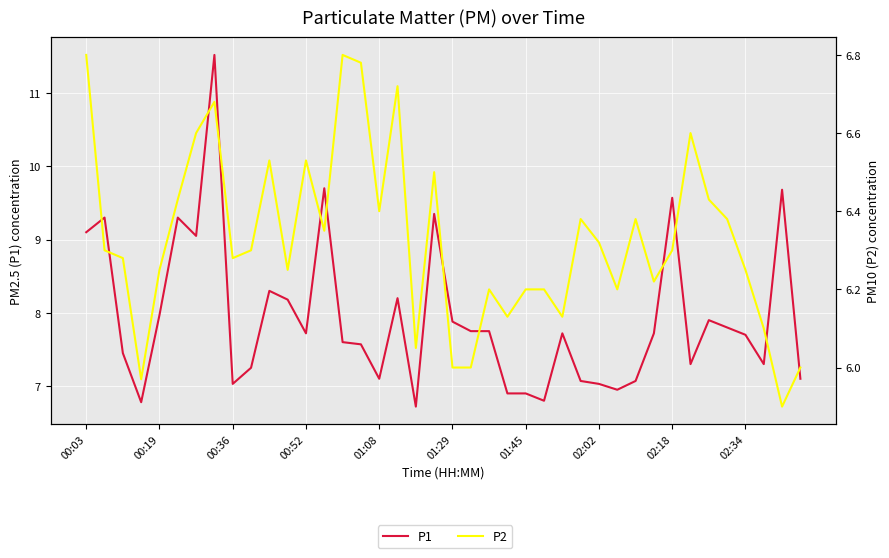

Rank the series by their maximum value, from lowest to highest.

P2, P1